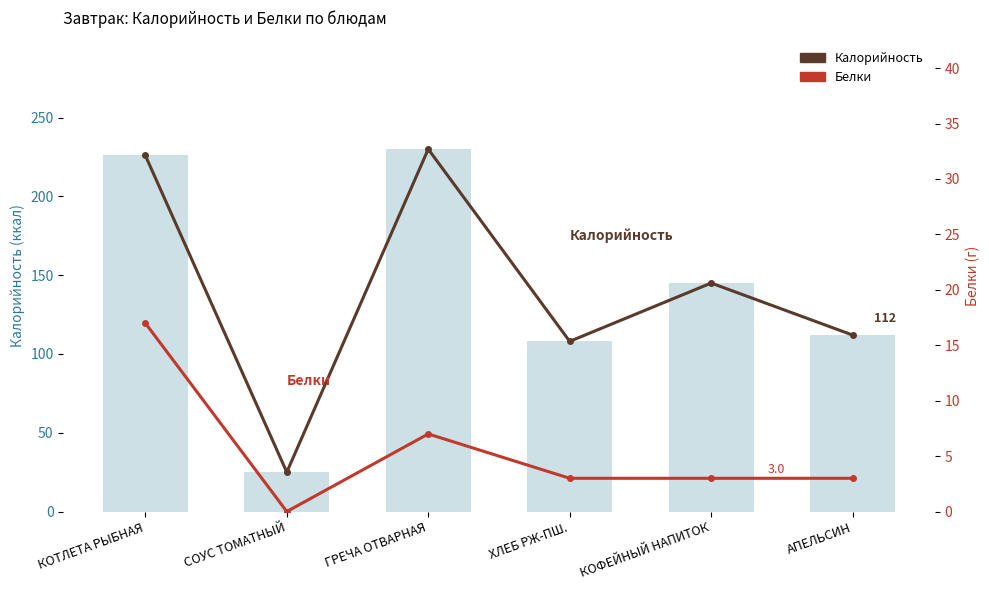

What is the difference between the second highest and minimum values in the Калорийность series?

201